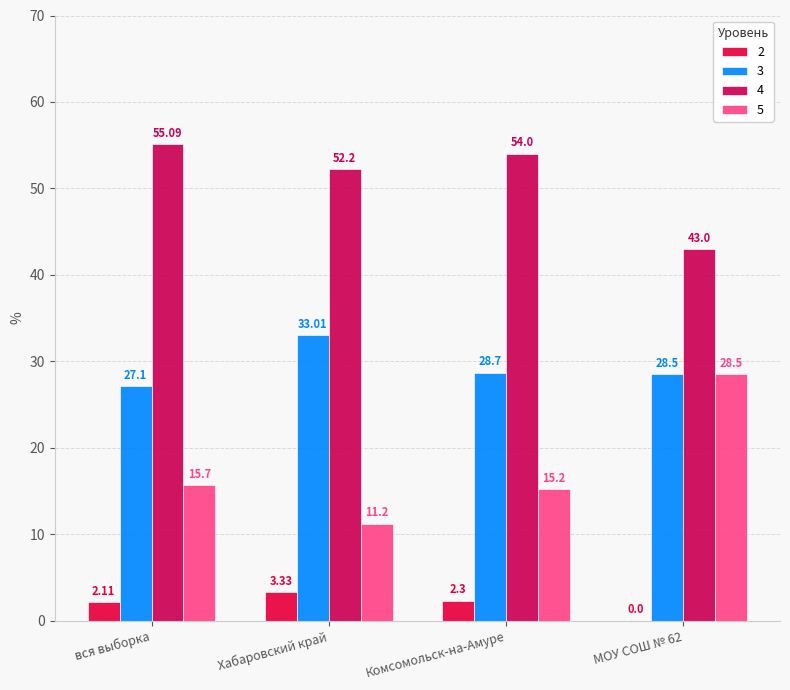

Does the chart contain stacked bars?

No